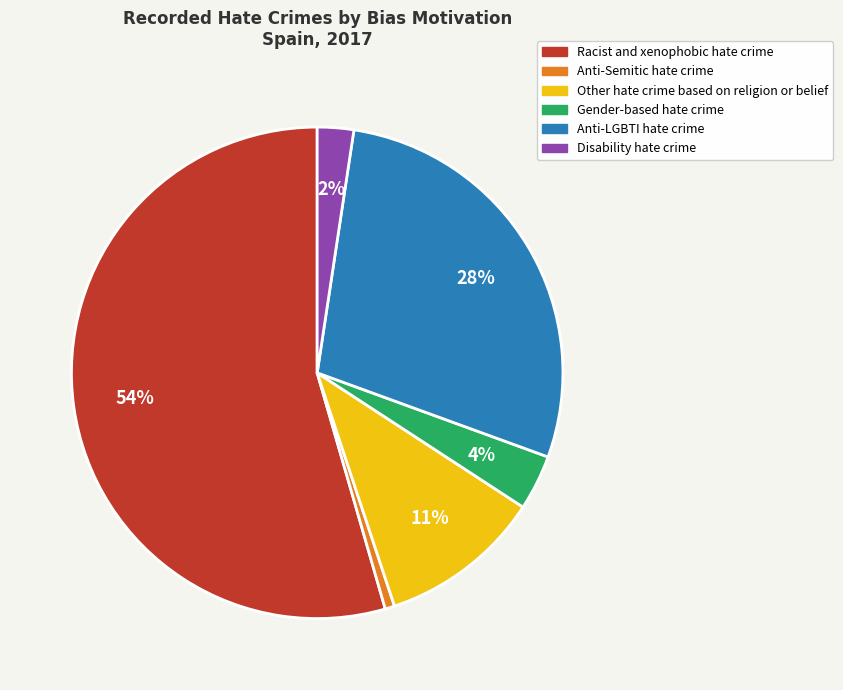

Does any single category account for the majority?

Yes